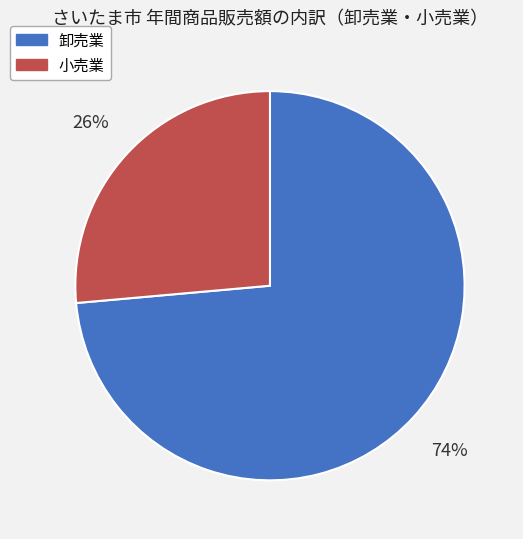

Count the number of slices in the pie.

2